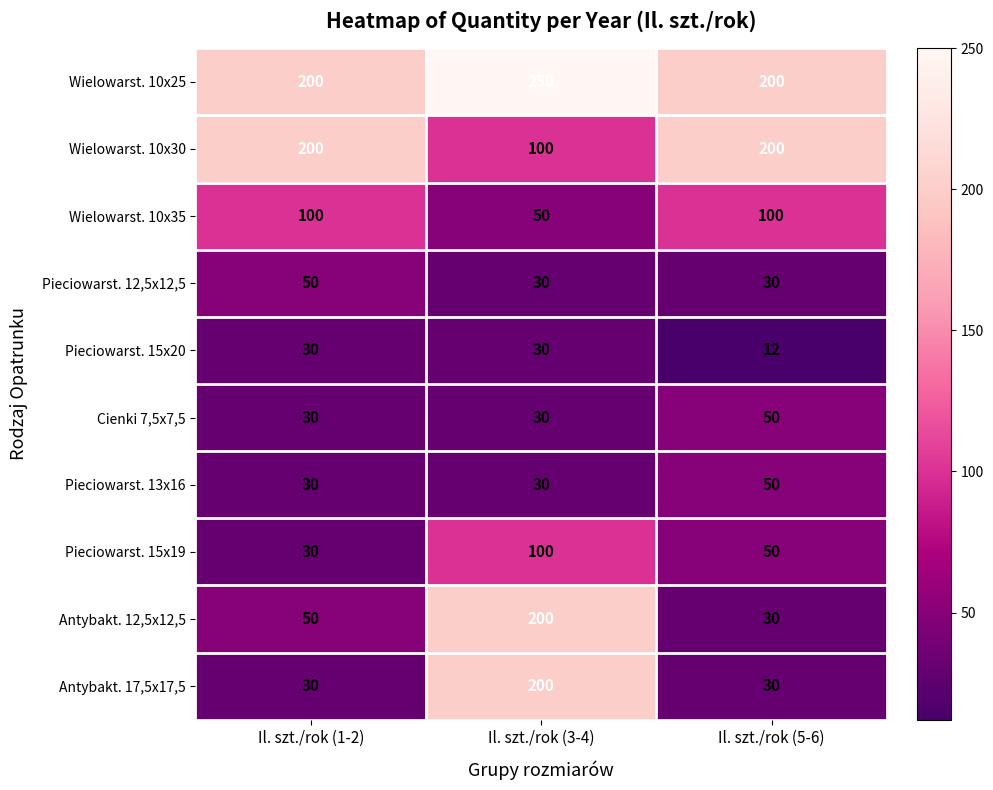

At how many categories does at least one series exceed 185?

3